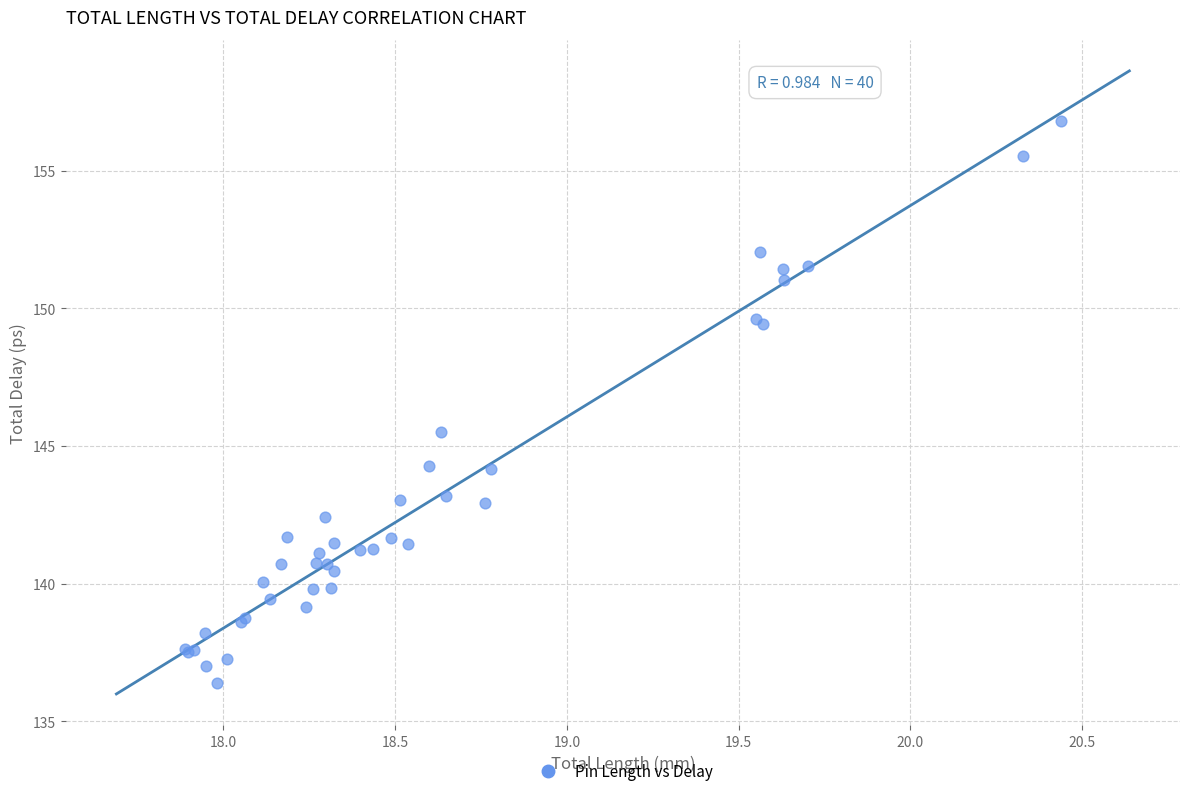

What Y value in the scatter plot is closest to 146?

145.5